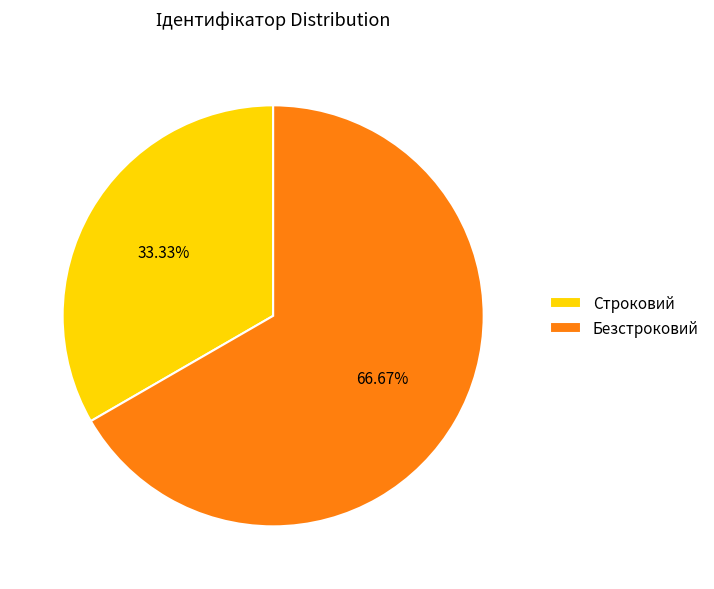

What percentage is the Строковий slice, to the nearest percent?

33%